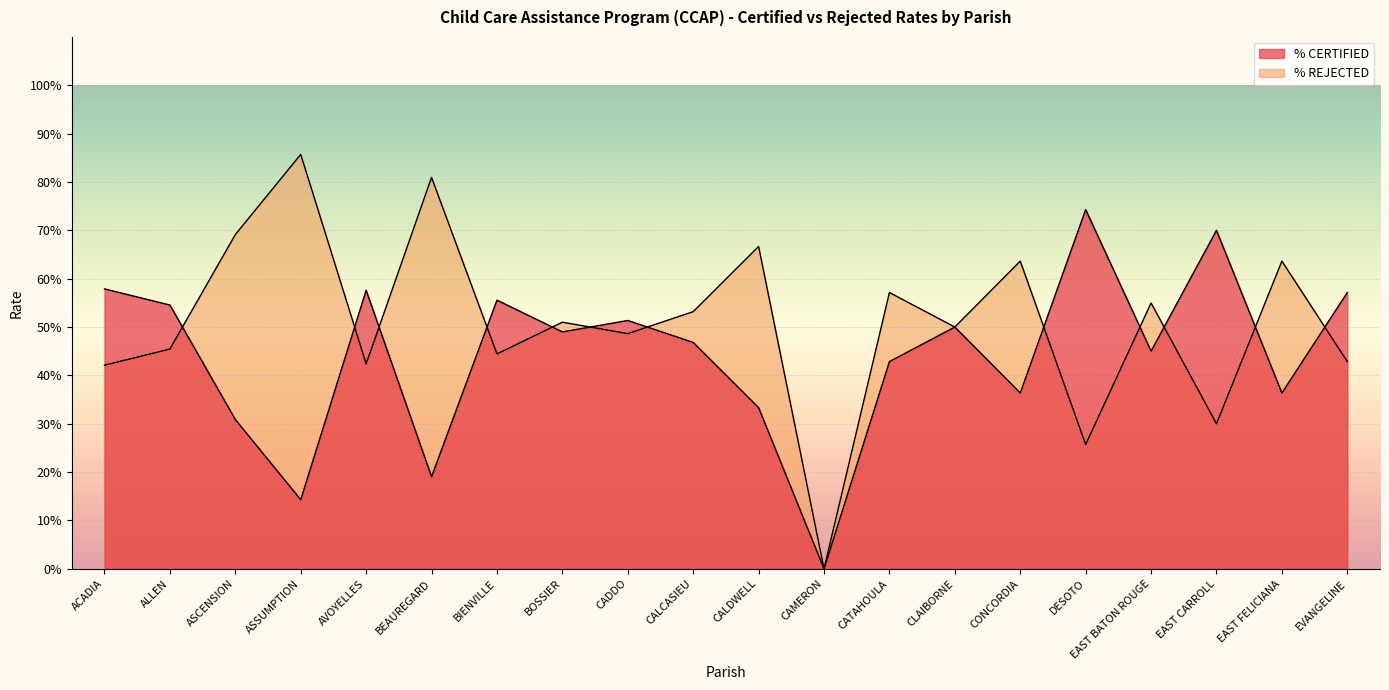

Between CAMERON and EVANGELINE, which is larger?

EVANGELINE